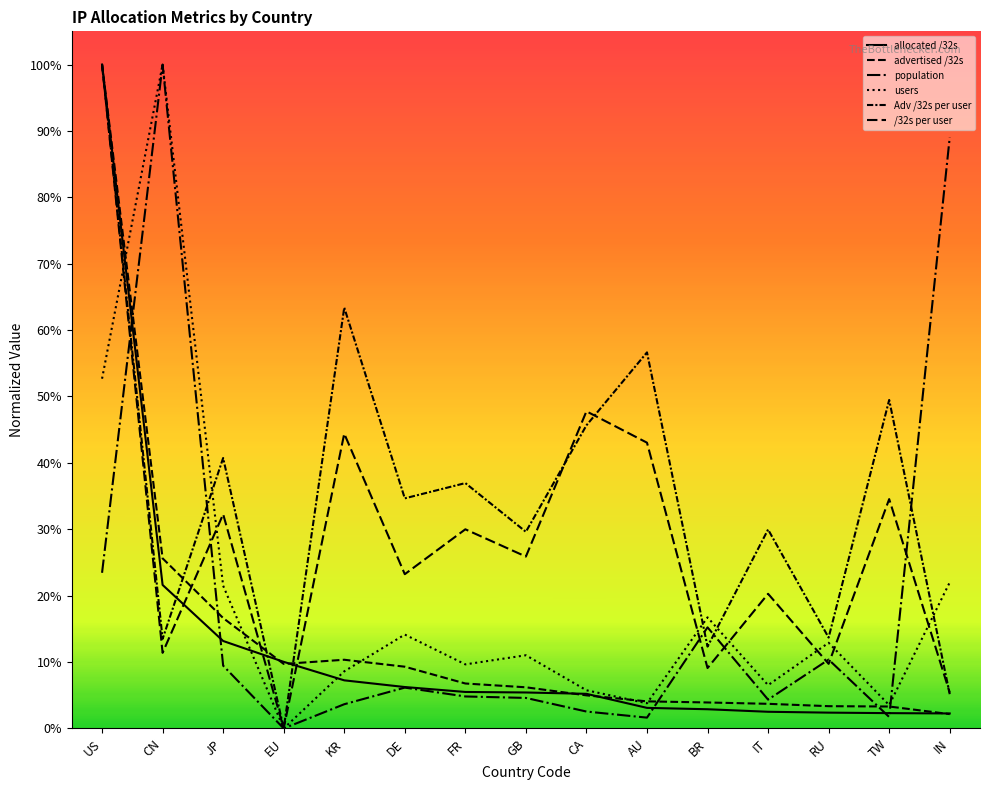

The value of Adv /32s per user at CA is 0.5. True or false?

True